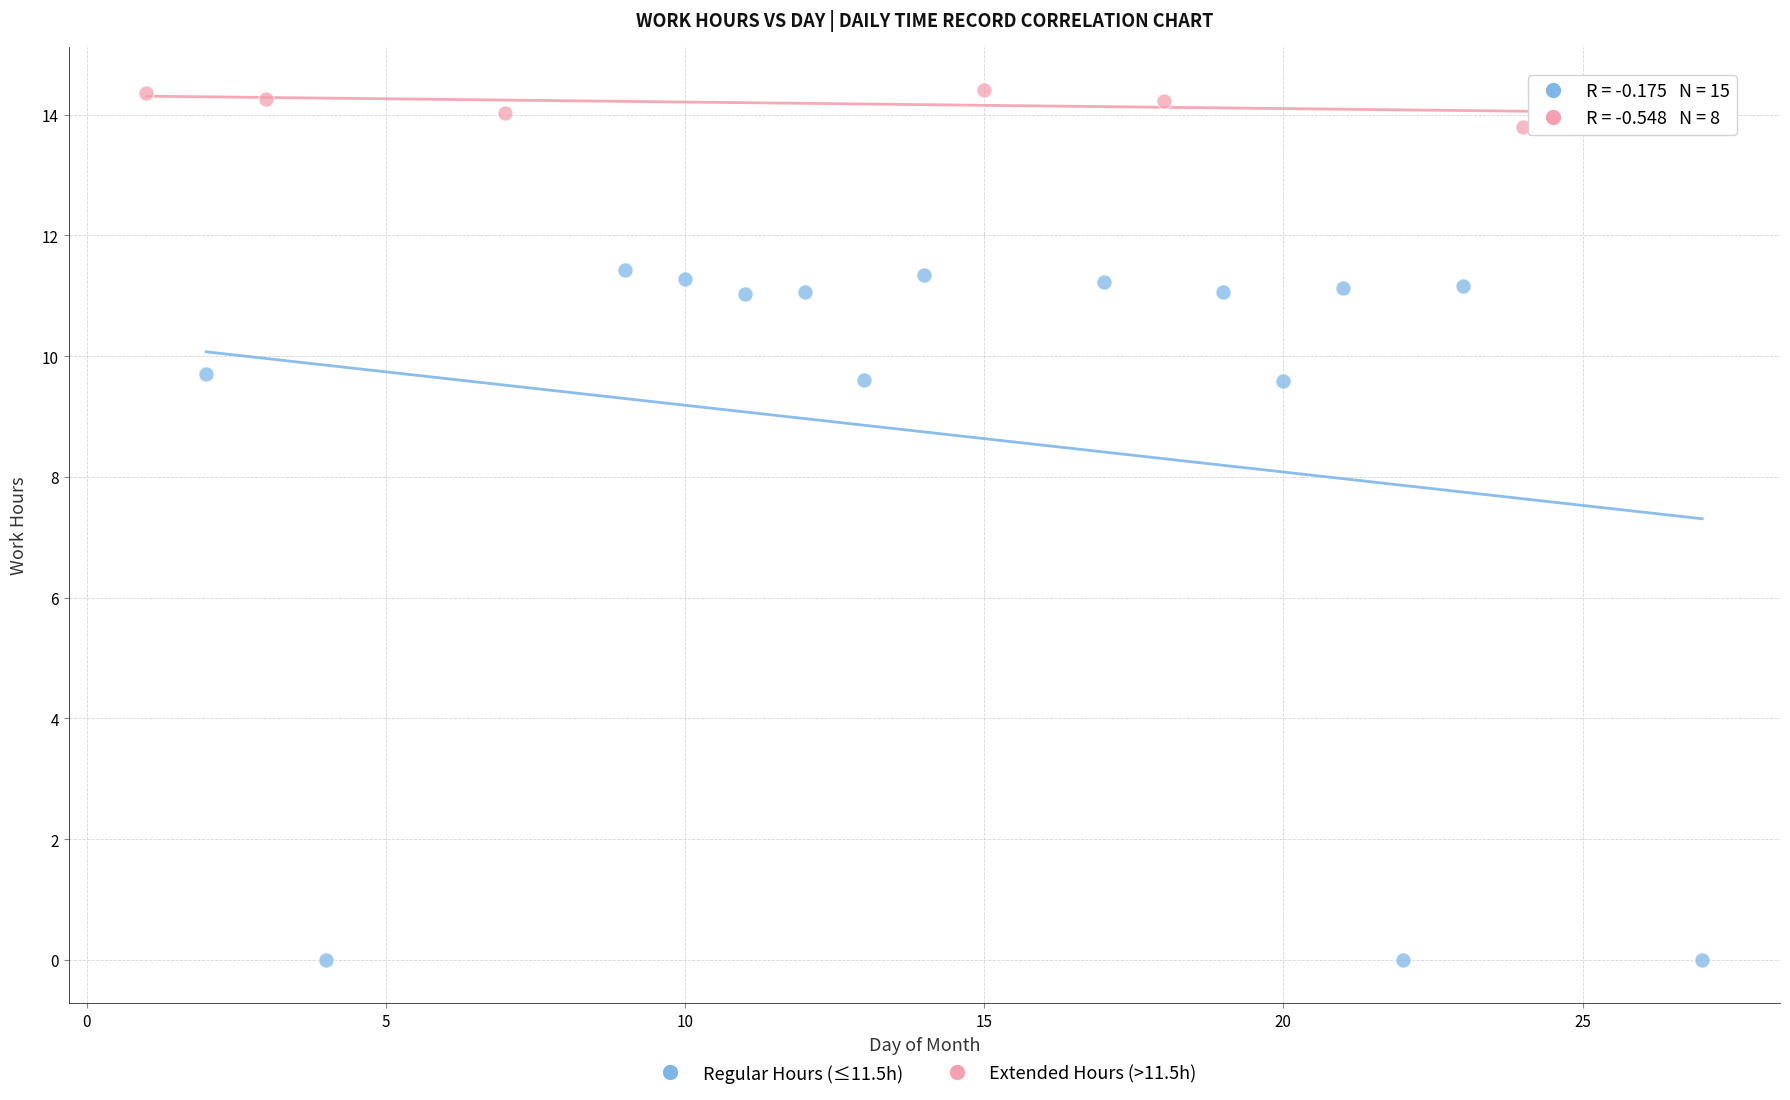

Which series contains the highest Y value?

Extended Hours (>11.5h)